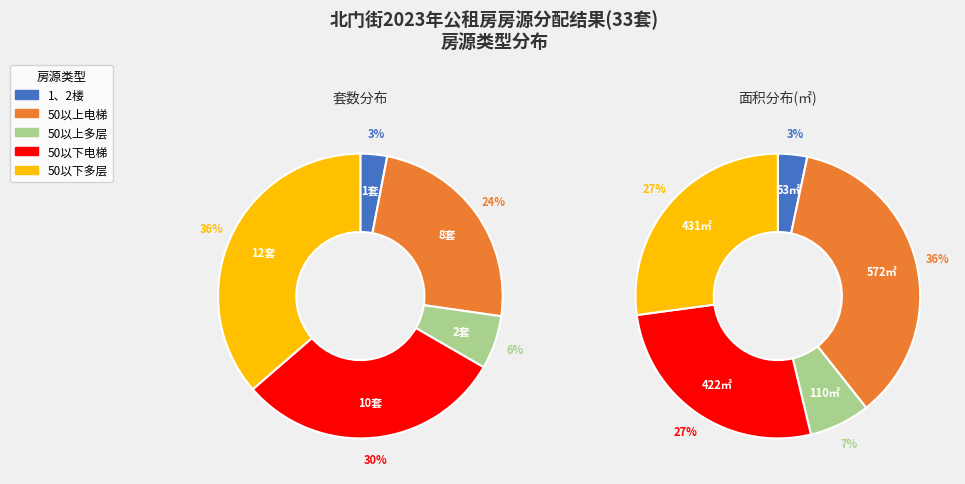

True or false: 1、2楼 accounts for 3% of the total.

True